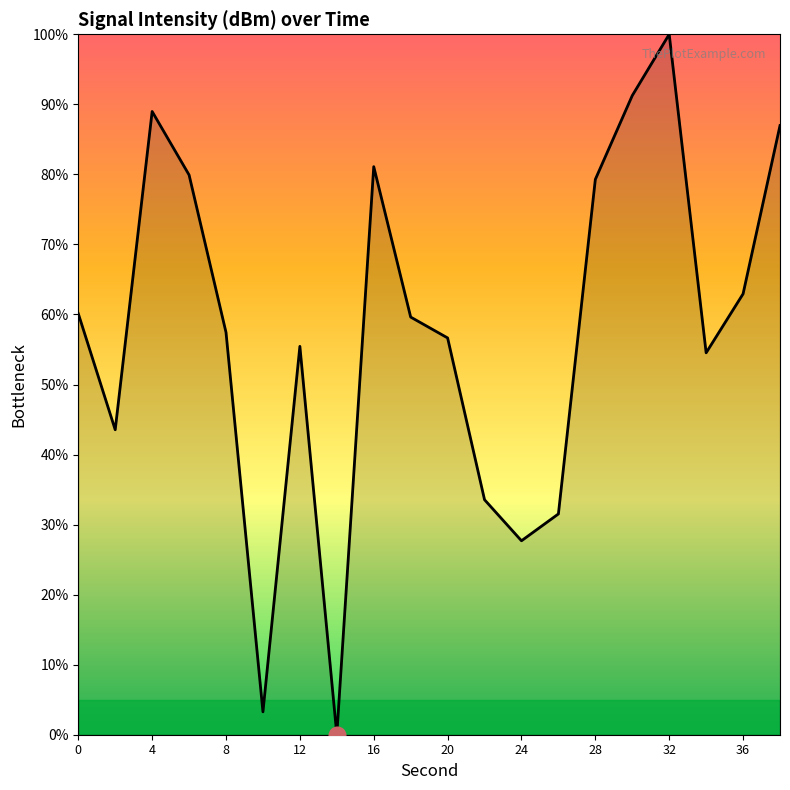

What is the maximum value shown in the chart?

100.0